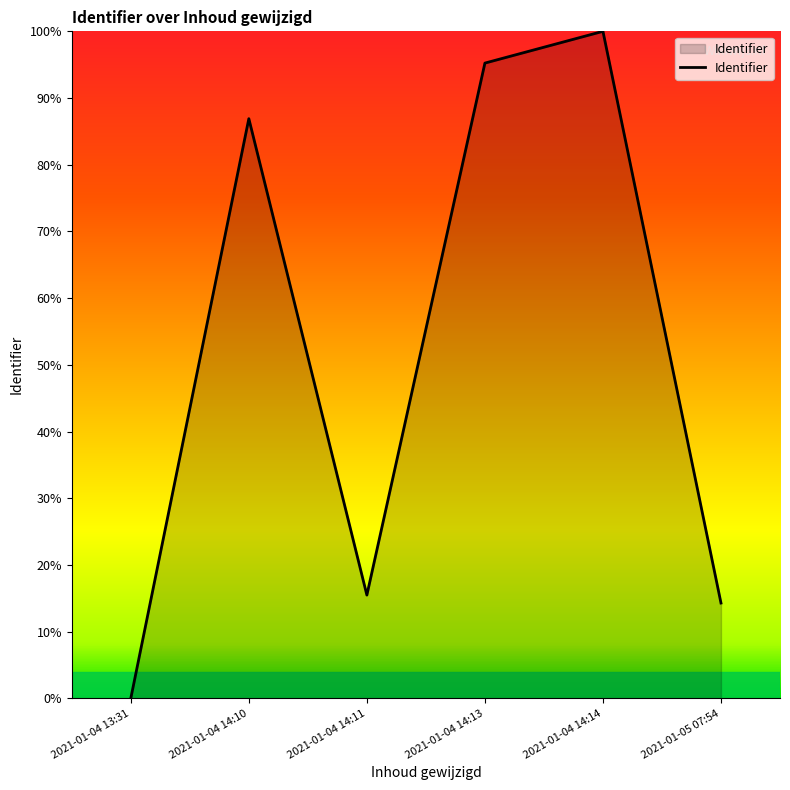

At which category does the chart reach its minimum across all series?

2021-01-04 13:31